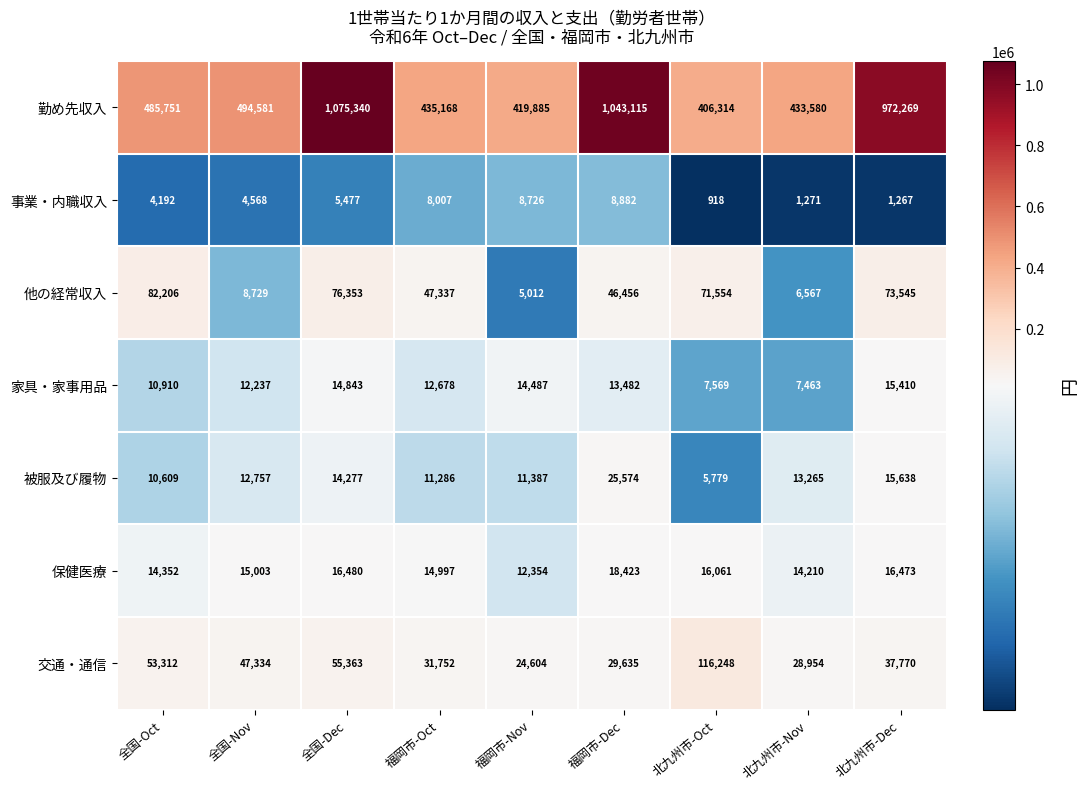

What is the total value across all series at 福岡市-Dec?

1185567